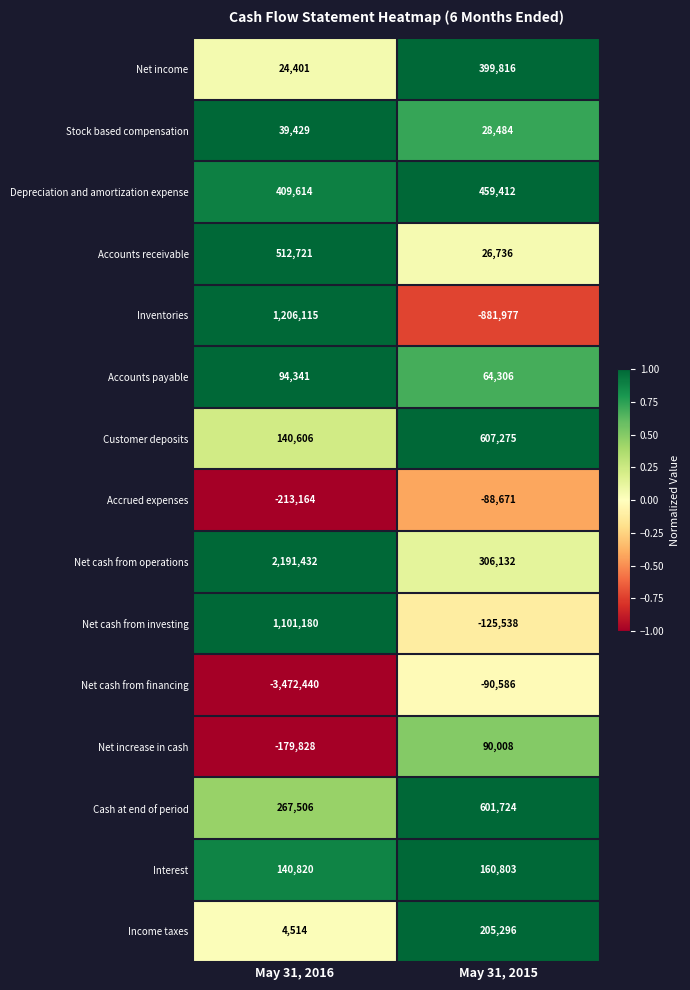

The value of Net income at May 31, 2015 is 122947. True or false?

False